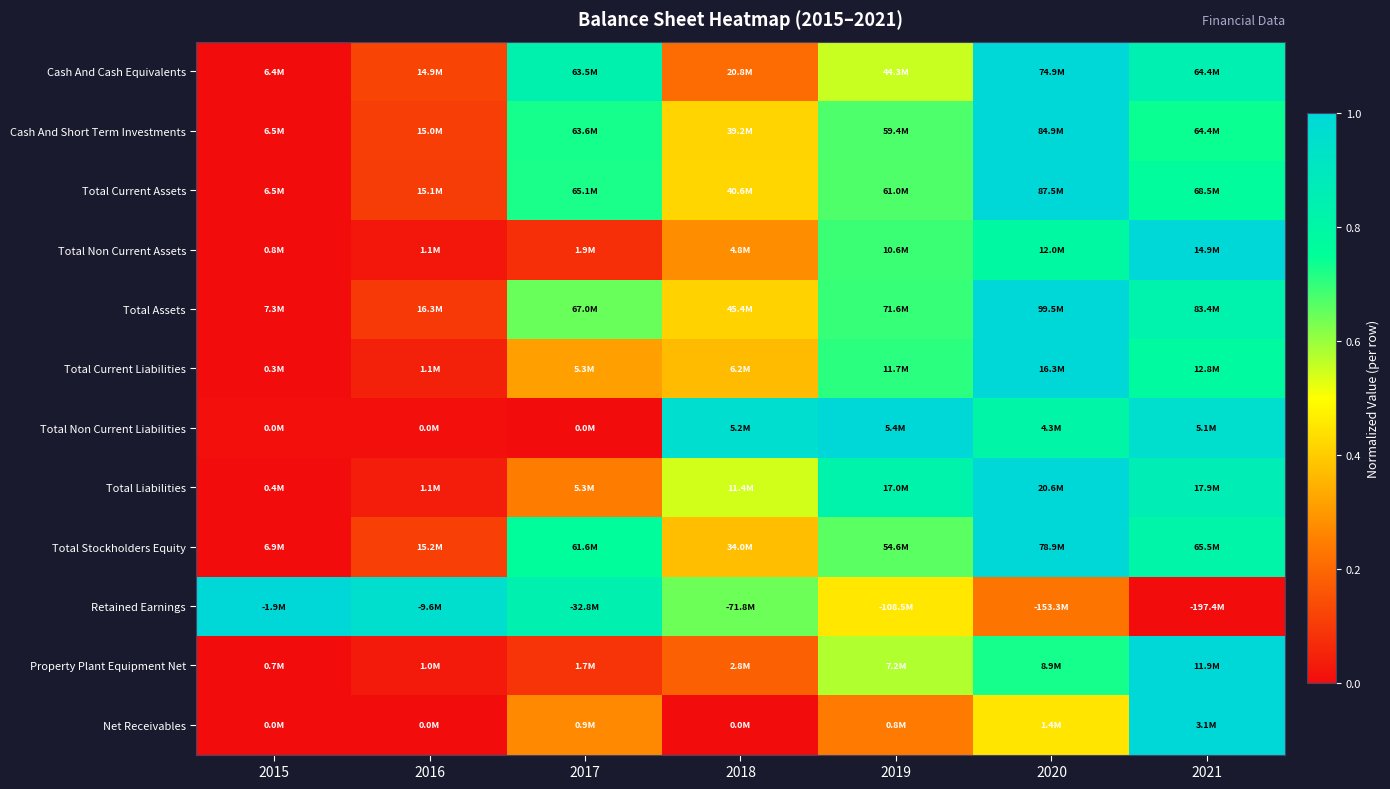

At which category is the sum across all series the highest?

2020